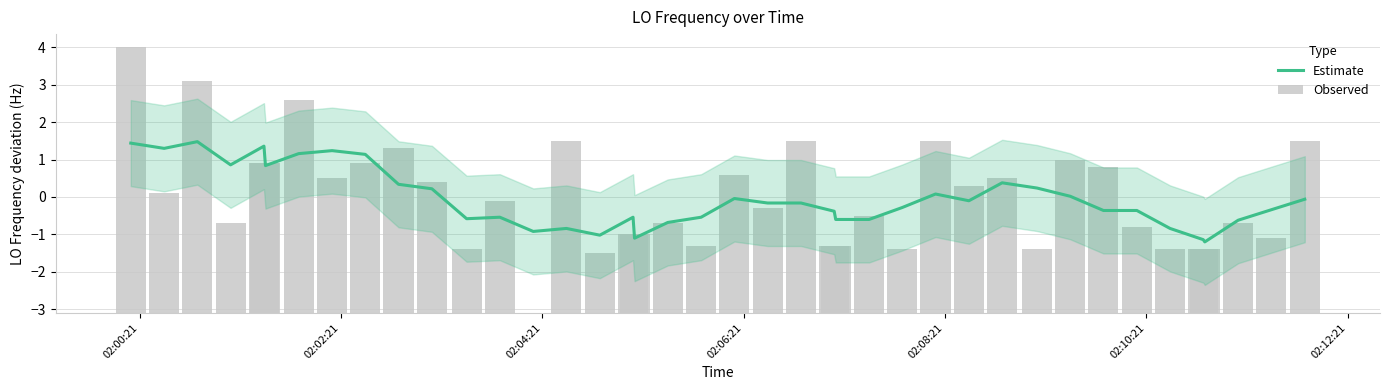

What are all the series names shown in the legend?

Estimate, Observed